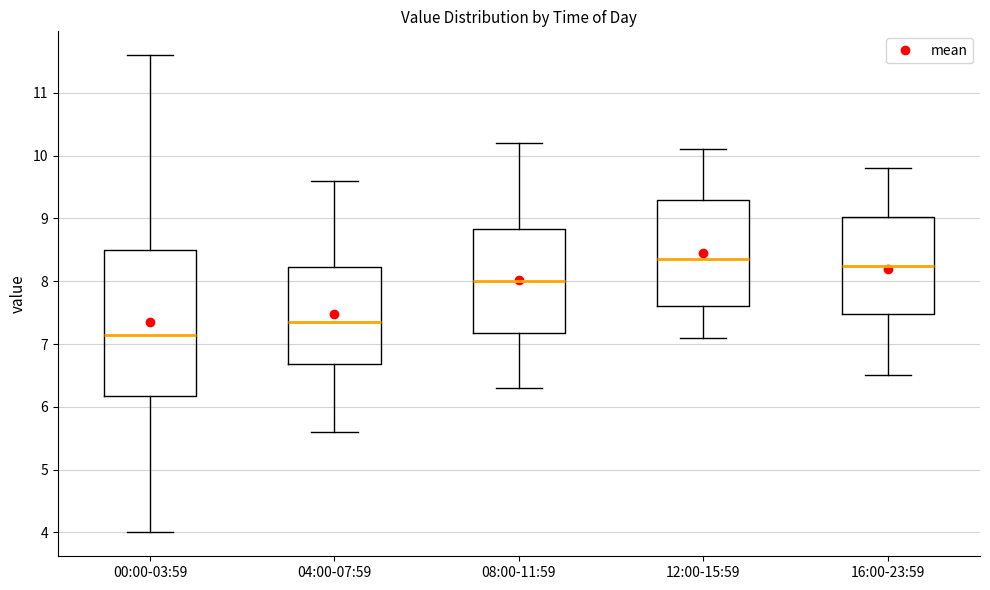

Reading left to right, transcribe this box plot: for each box, give where its median line is, the range the box spans, and where its two whiskers end, as read against the y-axis. The values are not printed on the chart, so give them approximately, as read against the axis.

00:00-03:59: median 7.2, box 6.2 to 8.5, whiskers 4.0 to 11.6
04:00-07:59: median 7.4, box 6.7 to 8.2, whiskers 5.6 to 9.6
08:00-11:59: median 8.0, box 7.2 to 8.8, whiskers 6.3 to 10.2
12:00-15:59: median 8.4, box 7.6 to 9.3, whiskers 7.1 to 10.1
16:00-23:59: median 8.3, box 7.5 to 9.0, whiskers 6.5 to 9.8